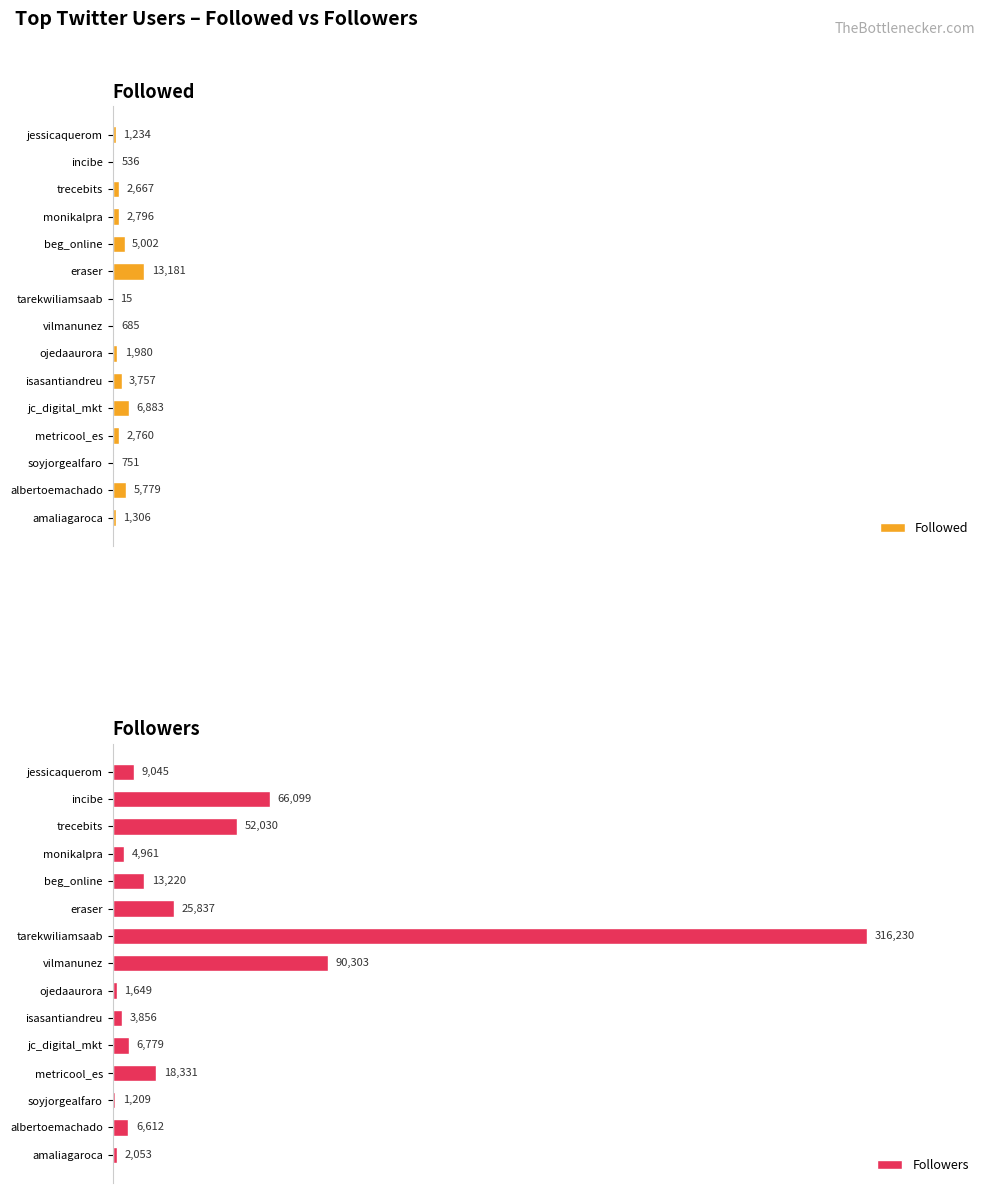

Does the chart contain stacked bars?

No